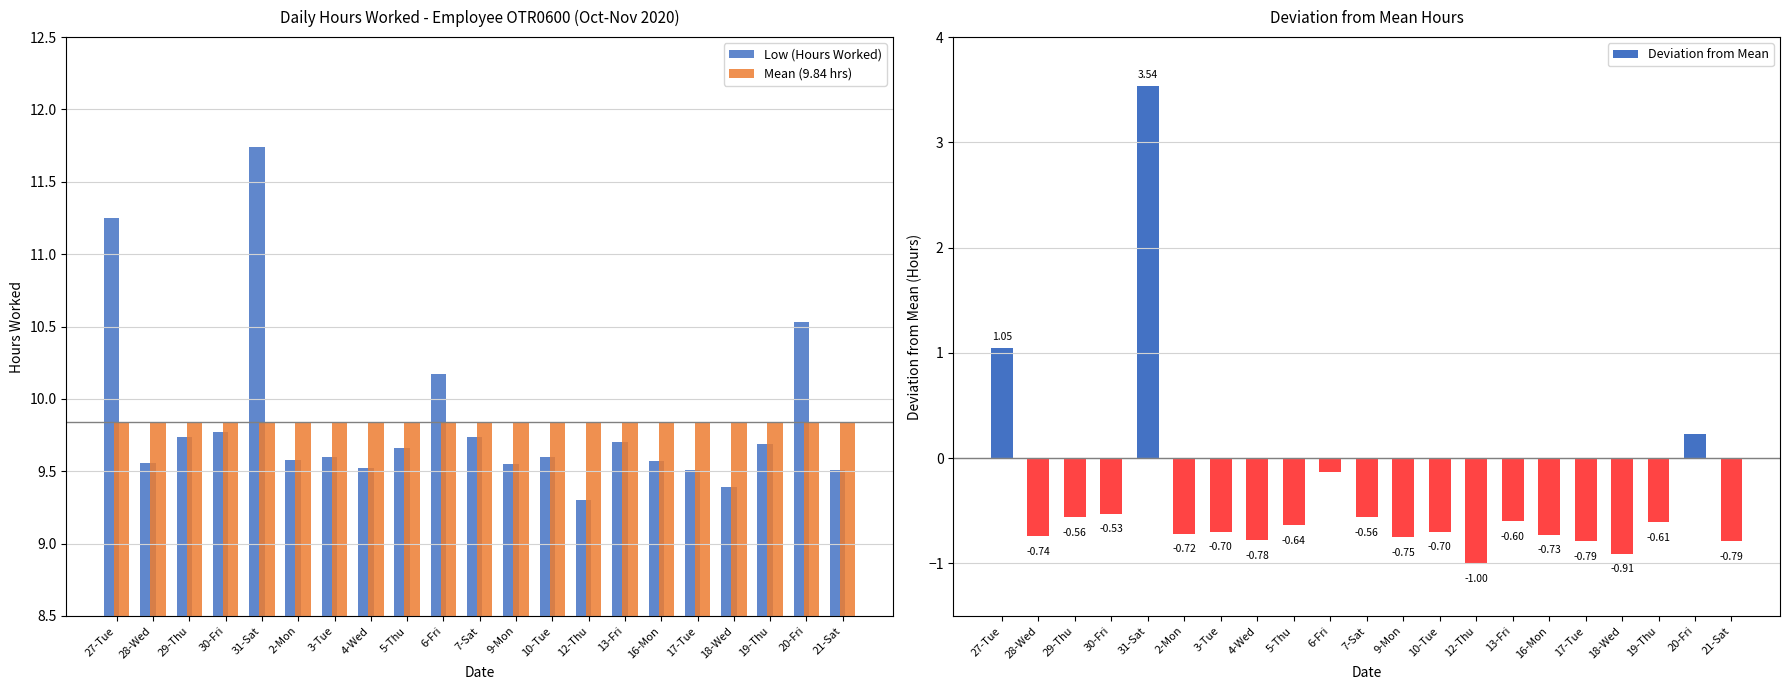

What are all the series names shown in the legend?

Low (Hours Worked), Mean (9.84 hrs), Deviation from Mean